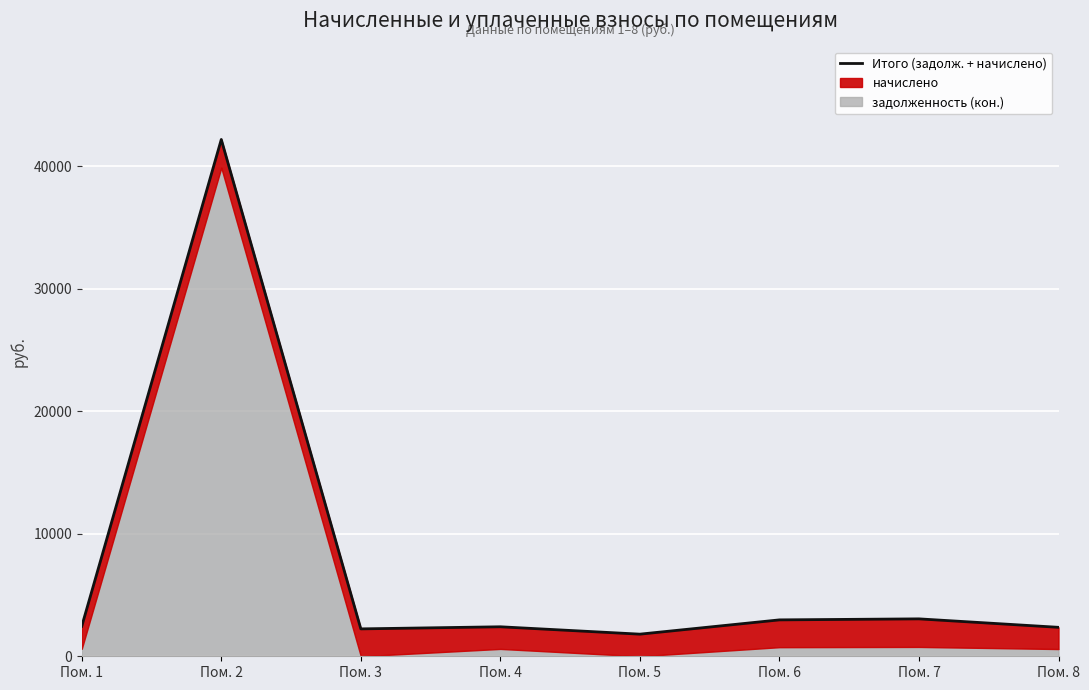

At which category does the chart reach its minimum across all series?

Пом. 5